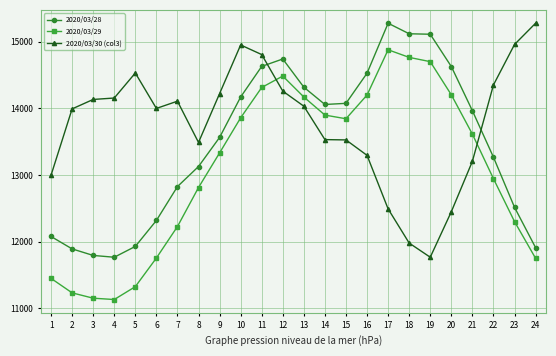

What is the difference between the maximum and minimum values in the 2020/03/29 series?

3744.0